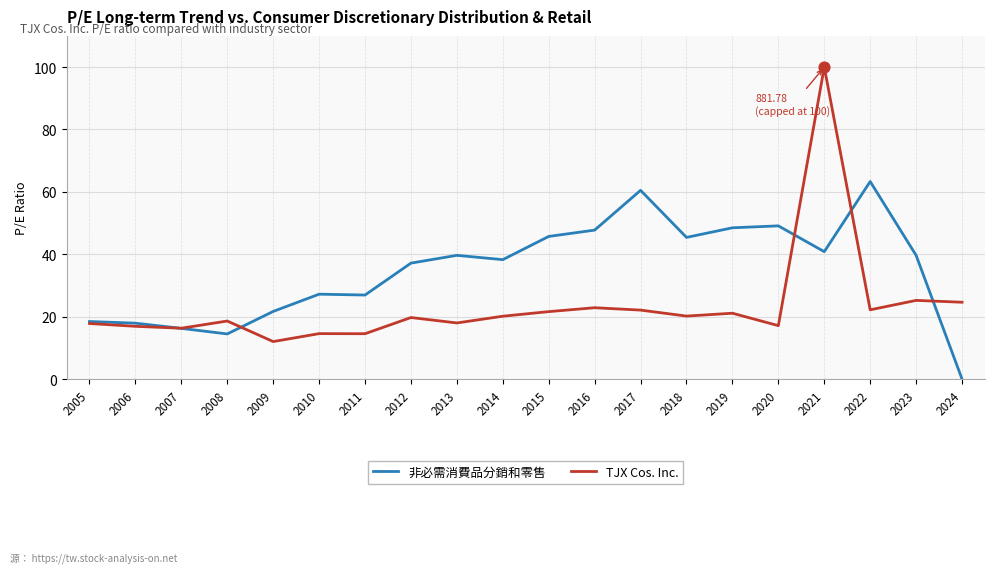

What is the total value across all series at 2005?

36.3